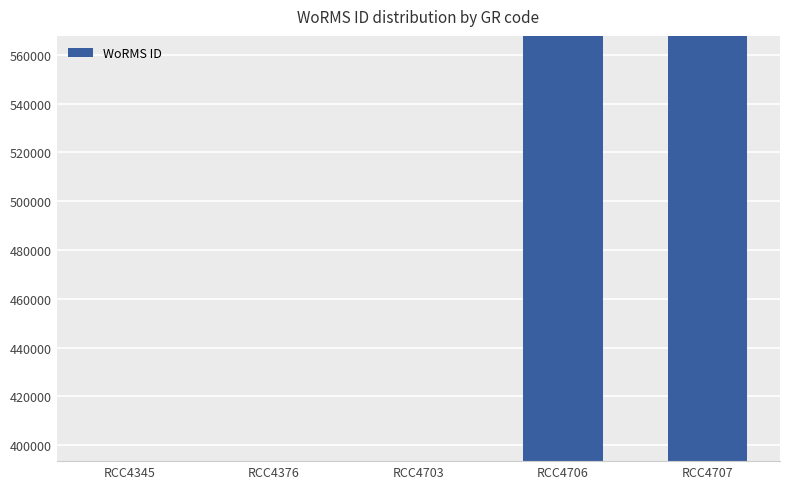

What is the value of the 4th bar from the left?

567587